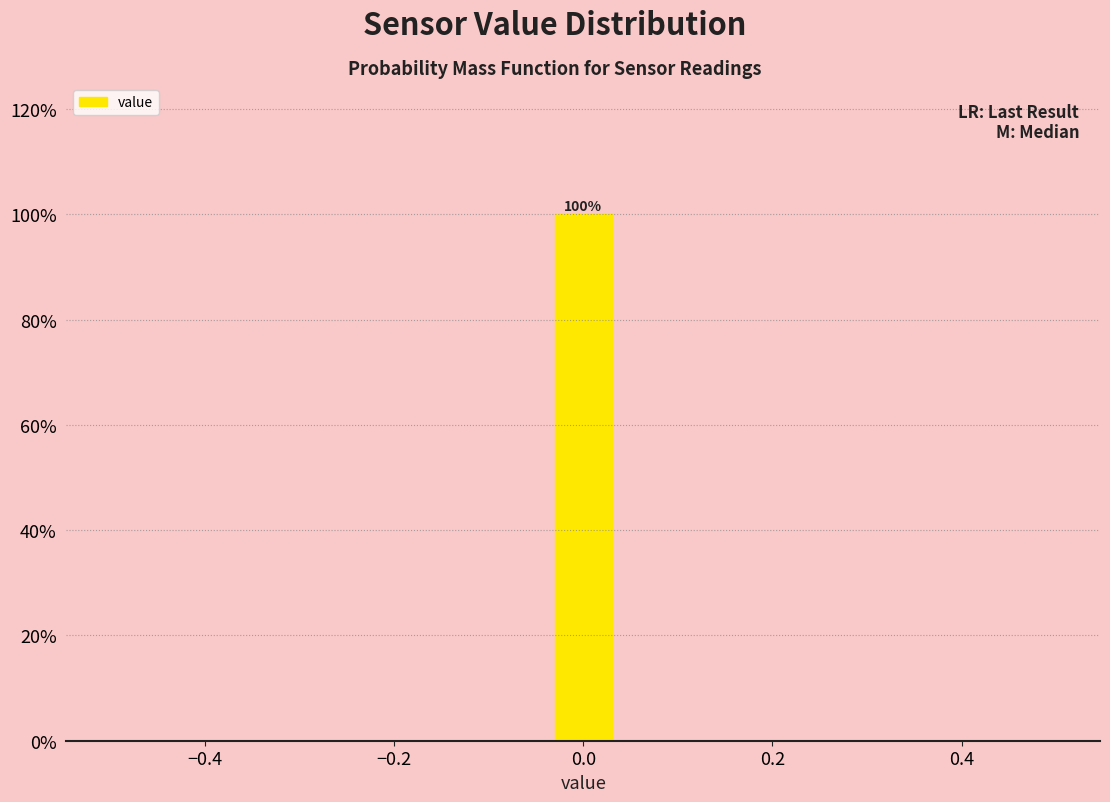

Around what value on the x-axis is the tallest bar? Give the approximate position of its centre, as read against the axis.

0.00